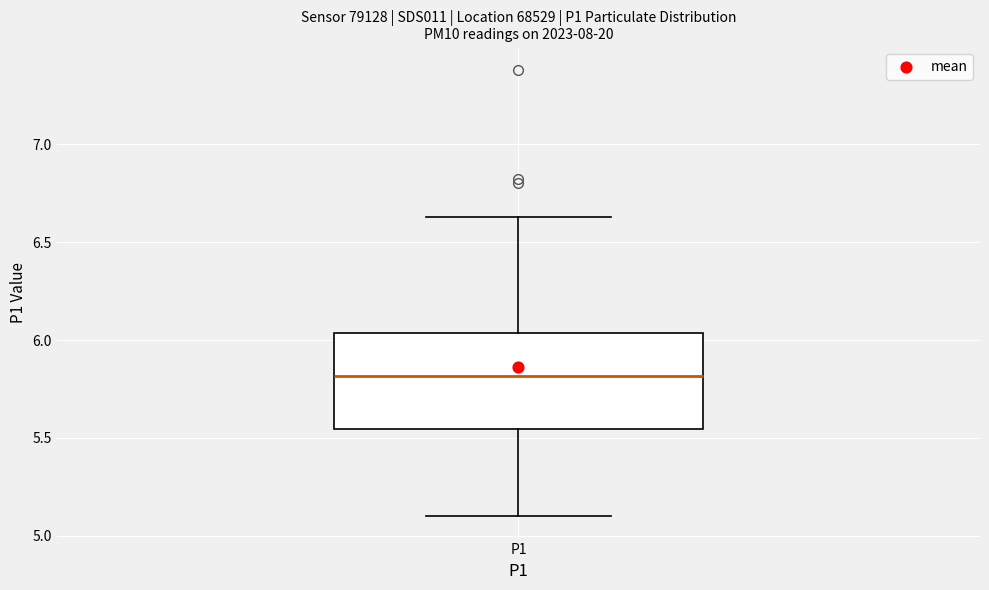

Read this box plot against the y-axis: the position of the median line, the range covered by the box, and the ends of both whiskers. The values are not printed on the chart, so give them approximately, as read against the axis.

median 5.80, box 5.55 to 6.05, whiskers 5.10 to 6.65